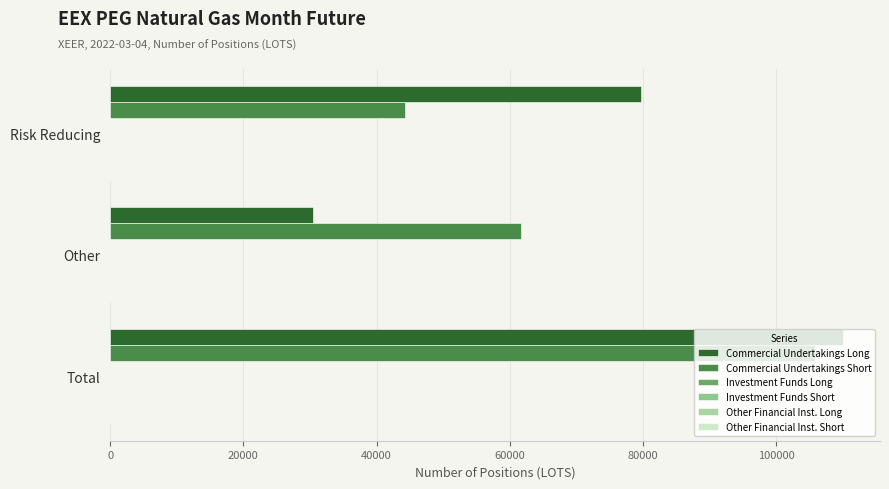

What is the difference between the maximum and second lowest values in the Commercial Undertakings Long series?

30443